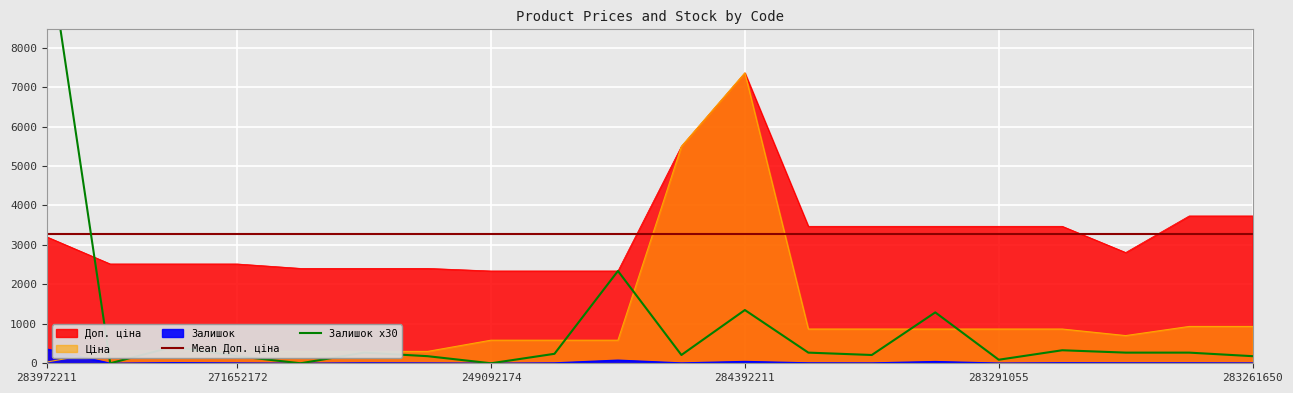

Is the value of Залишок at 271642174 greater than the value of Доп. ціна at 249092172?

No